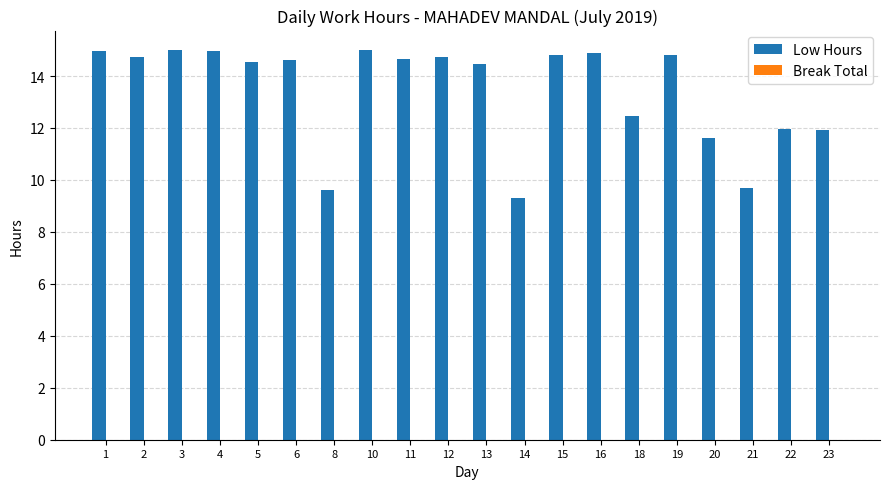

The chart shows a value of 20.7 at 6. True or false?

False